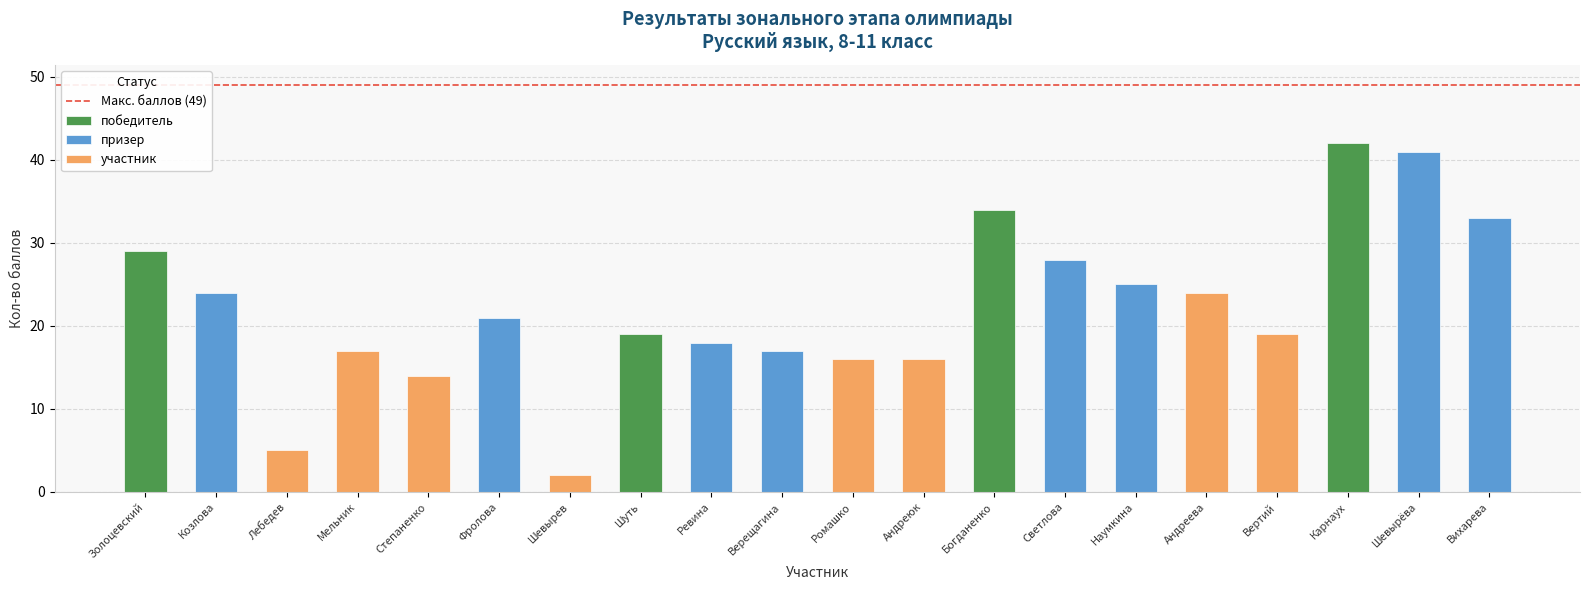

What is the label of the 10th bar from the right?

Ромашко